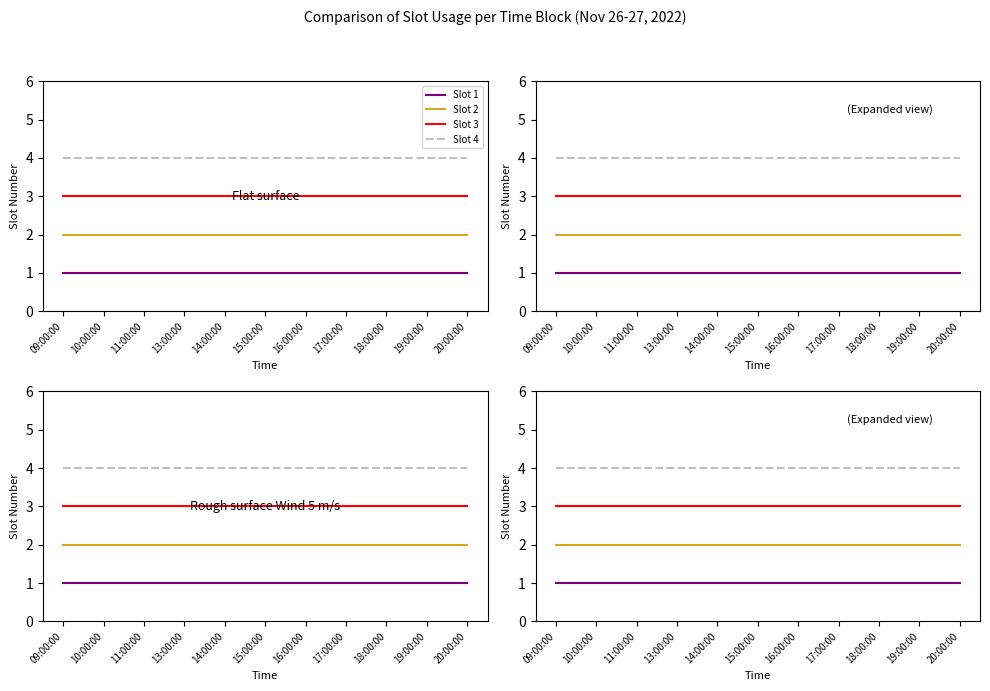

What is the difference between the highest and lowest values at 16:00:00?

3